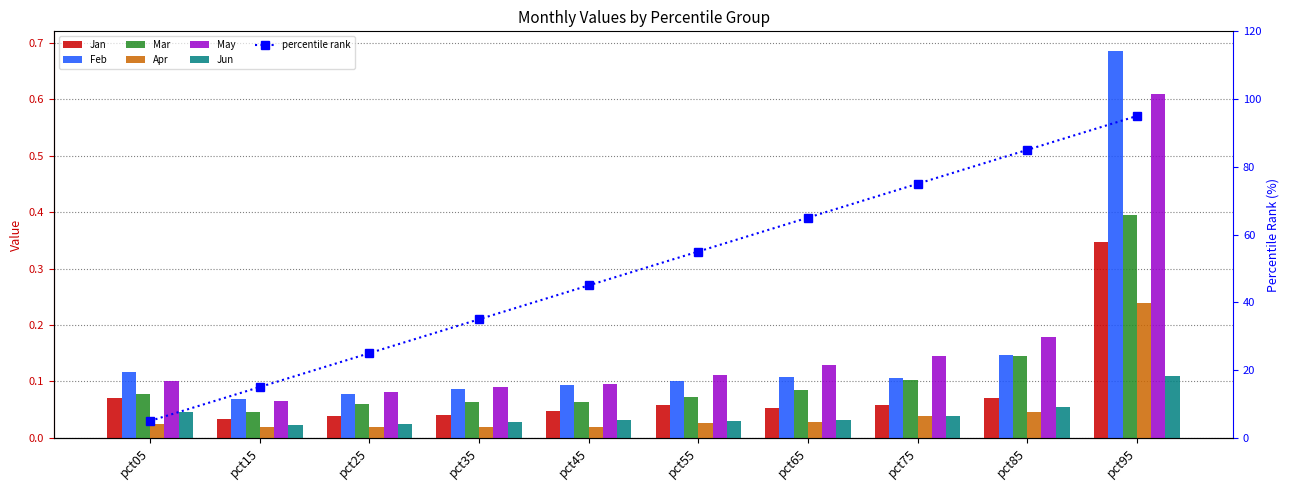

Rank the categories by Jan value from lowest to highest.

pct15, pct25, pct35, pct45, pct65, pct55, pct75, pct85, pct05, pct95